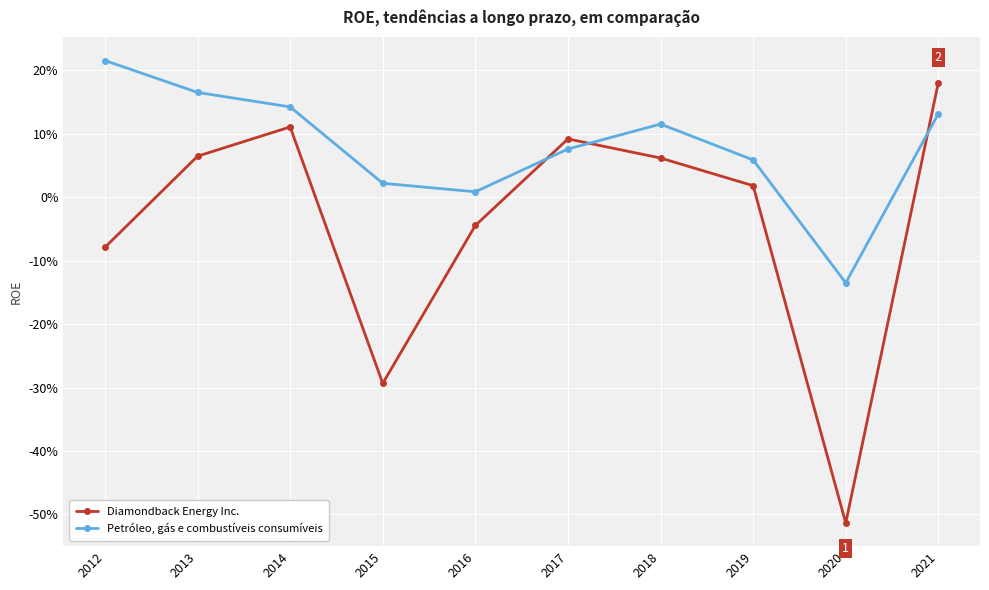

What are all the series names shown in the legend?

Diamondback Energy Inc., Petróleo, gás e combustíveis consumíveis